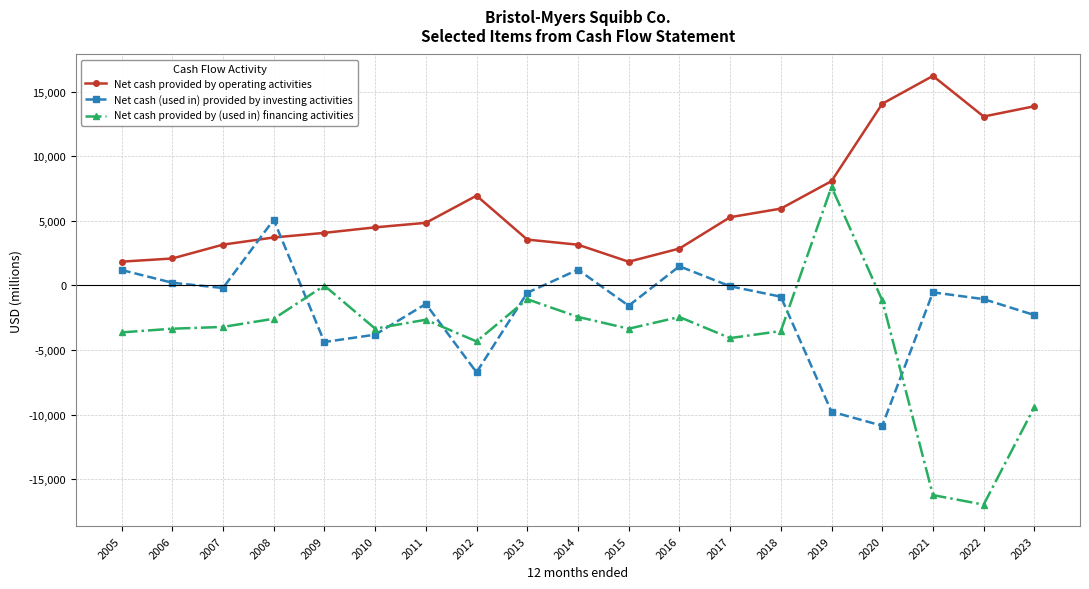

Is the value of Net cash provided by operating activities at 2023 greater than the value of Net cash (used in) provided by investing activities at 2009?

Yes